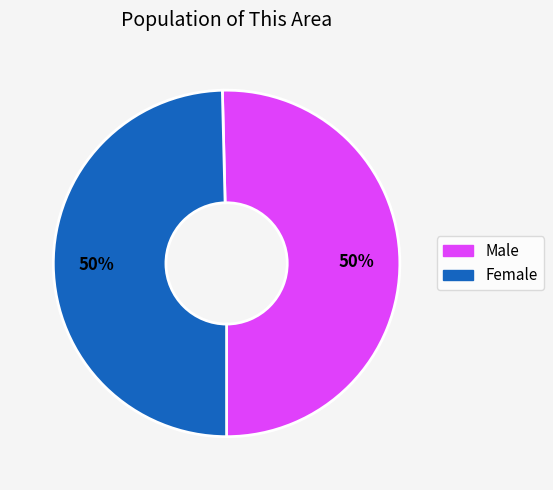

To the nearest percent, what is the combined percentage of Male and Female?

100%